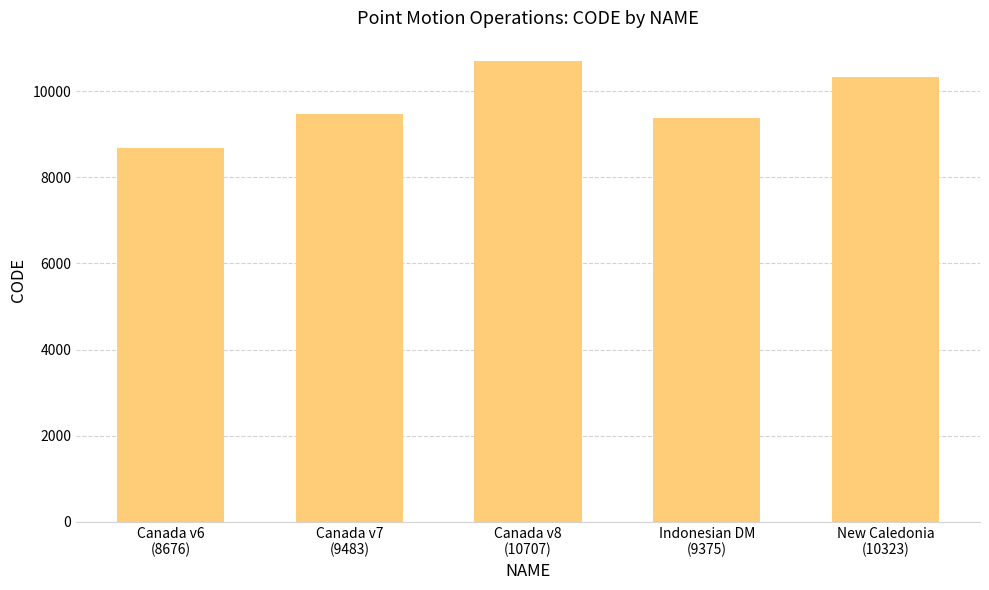

How many bars are there in total?

5